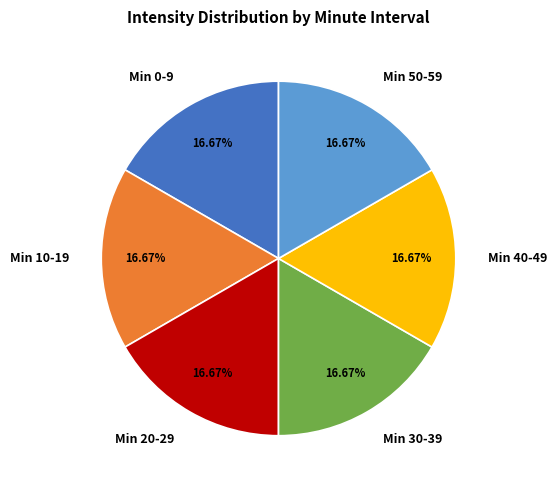

How many slices are in this pie chart?

6